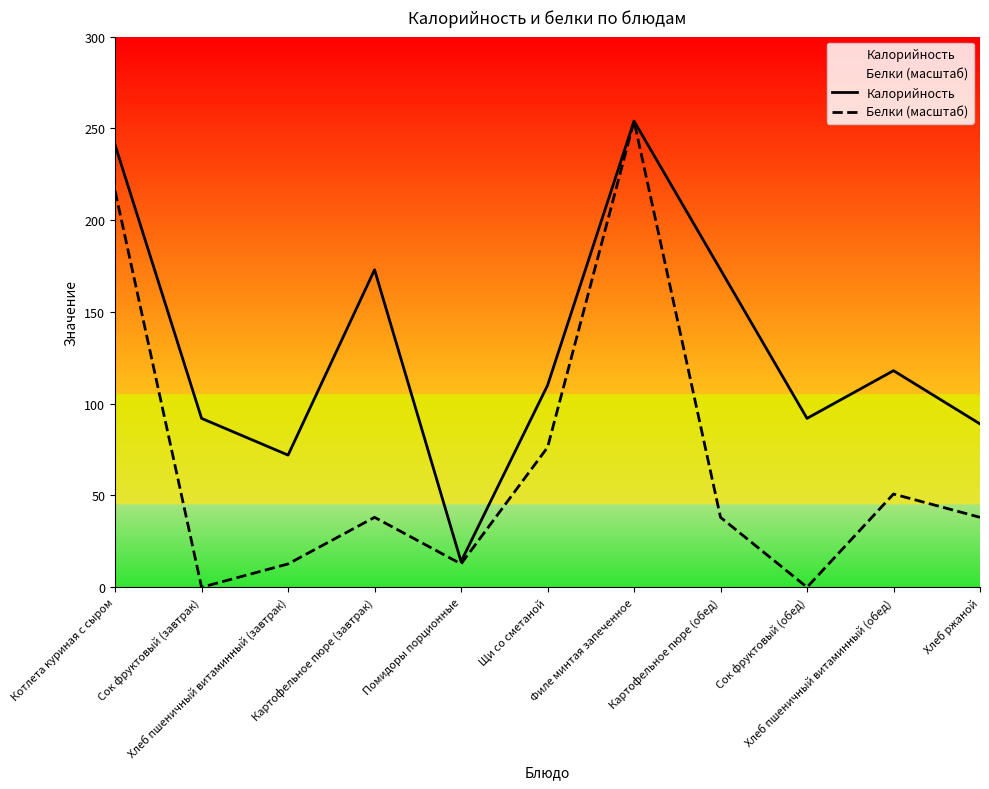

Count the number of data series in this chart.

2